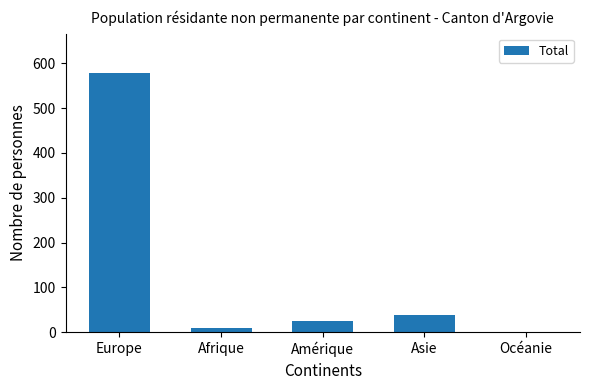

Is it true that the value at Asie is 62?

False